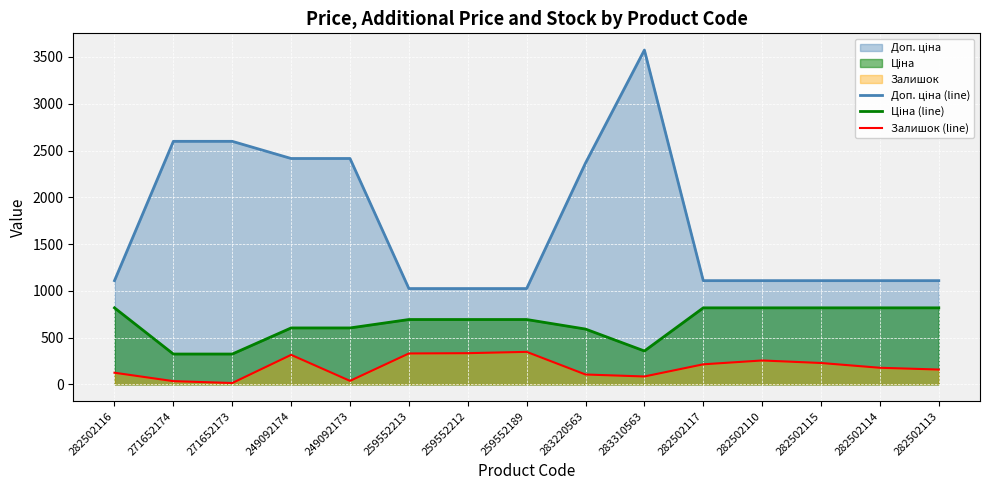

At 282502116, list the series in order from largest to smallest.

Доп. ціна (line), Ціна (line), Залишок (line)